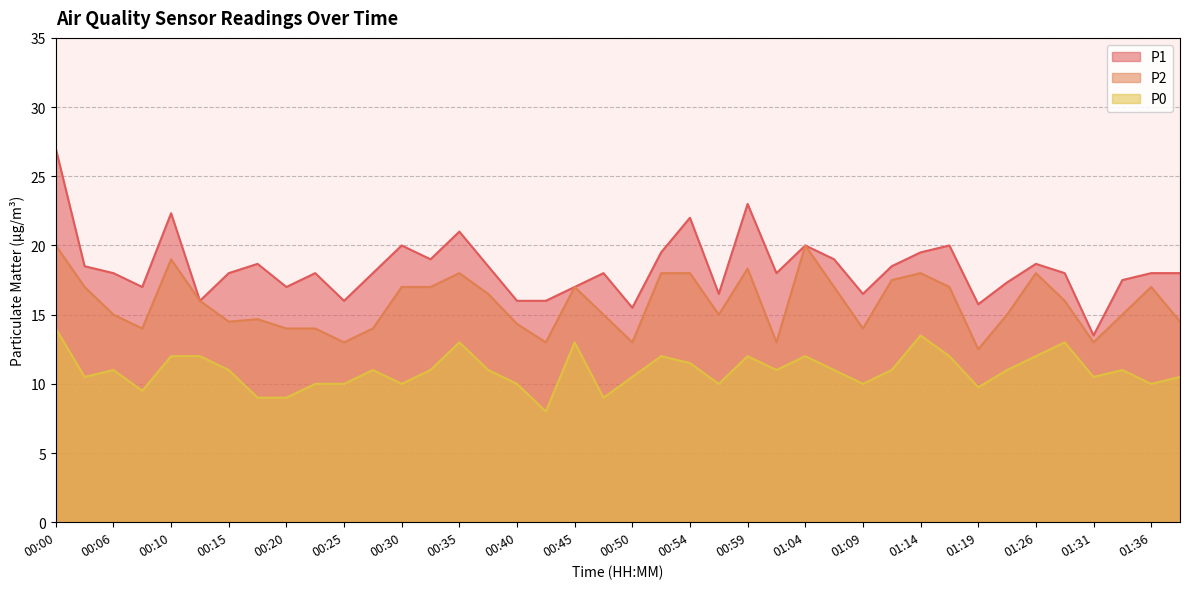

Does the chart have visible grid lines?

Yes